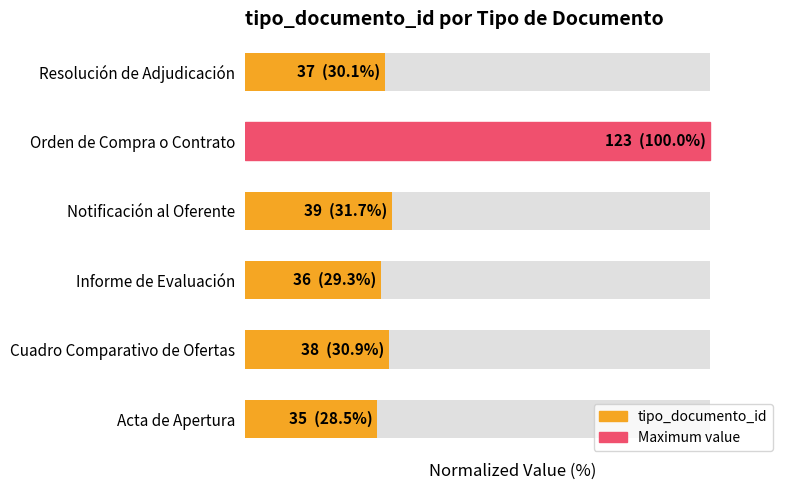

Where does the data first go above 30?

Cuadro Comparativo de Ofertas